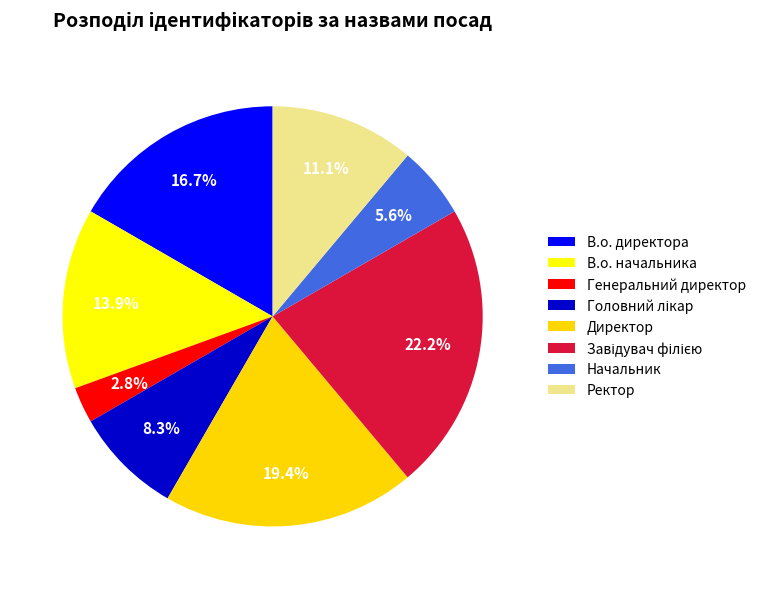

To the nearest percent, what is the difference between the Головний лікар and В.о. начальника slice percentages?

6%